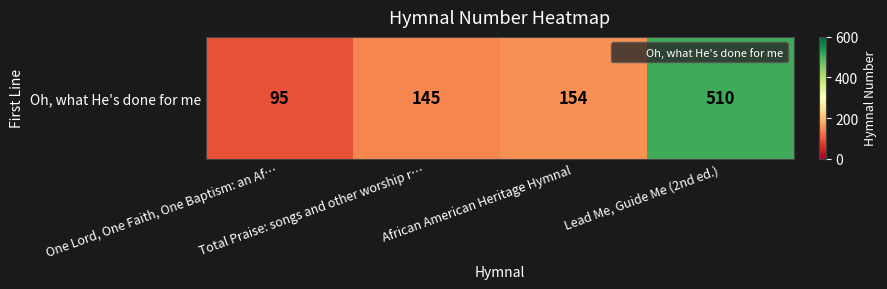

List the labels in order of value, largest first.

Lead Me, Guide Me (2nd ed.), African American Heritage Hymnal, Total Praise: songs and other worship r…, One Lord, One Faith, One Baptism: an Af…